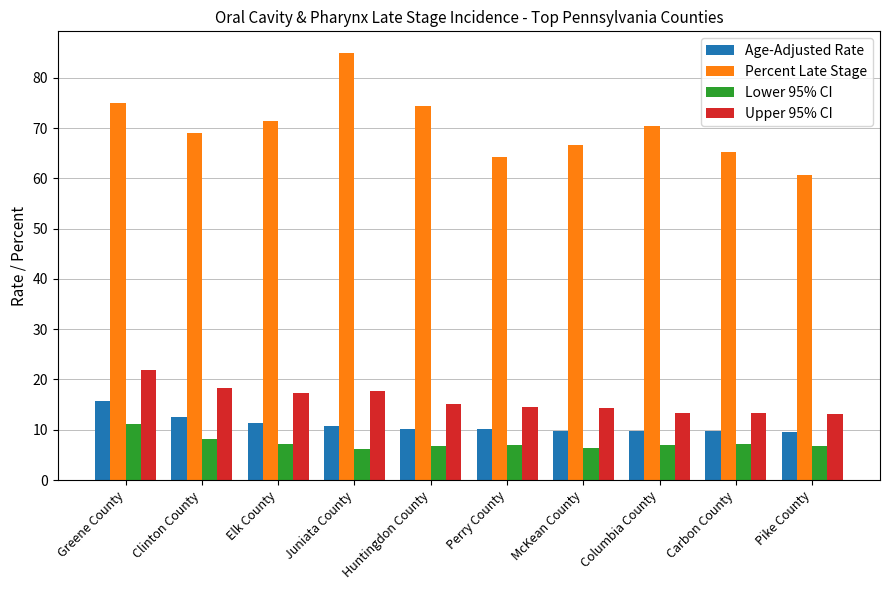

What is the label of the 1st bar from the left?

Greene County